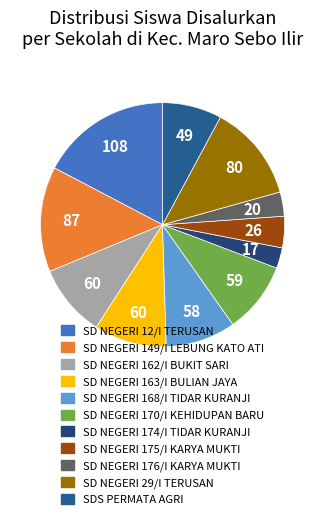

To the nearest percent, what is the difference between the largest and smallest slice percentages?

15%